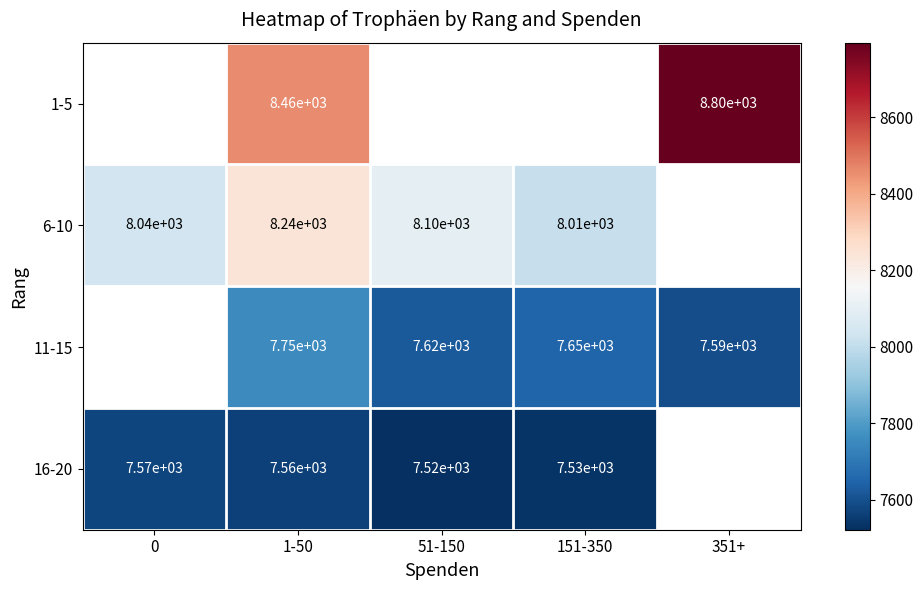

Is the value of 16-20 at 151-350 greater than the value of 1-5 at 1-50?

No